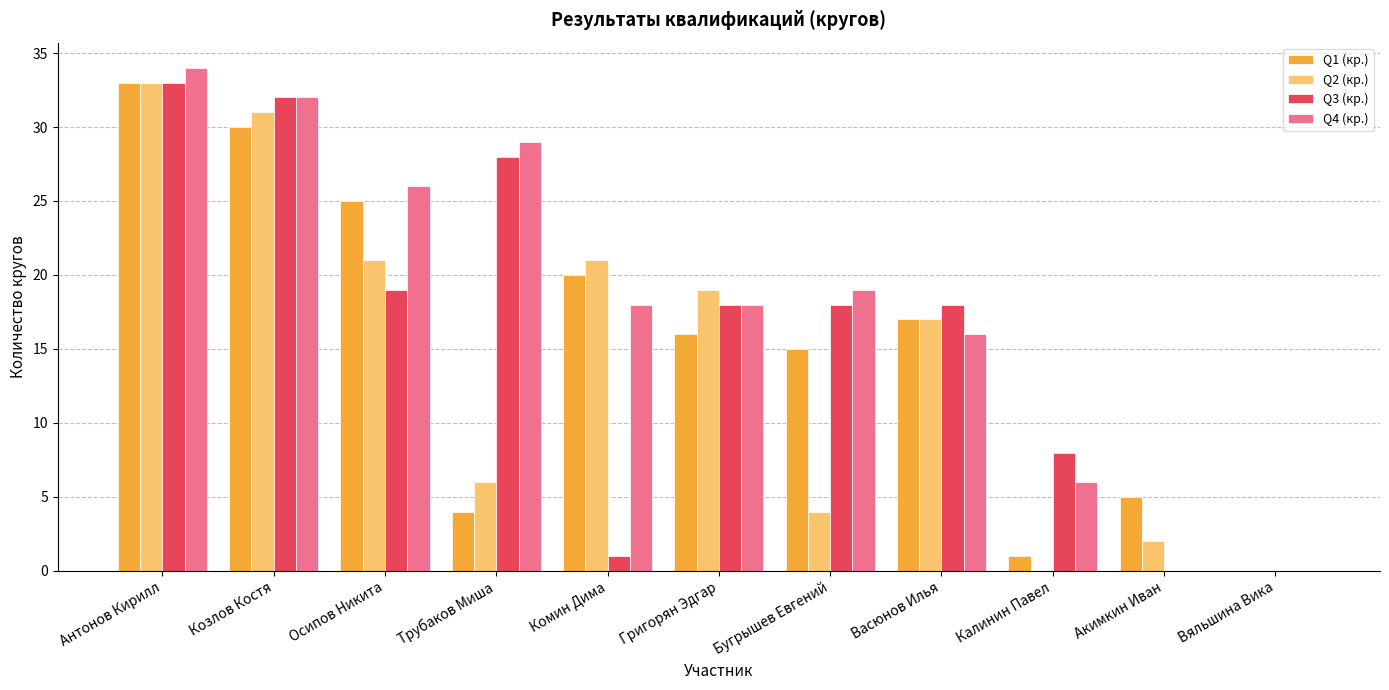

What is the sum of all Q3 (кр.) values?

175